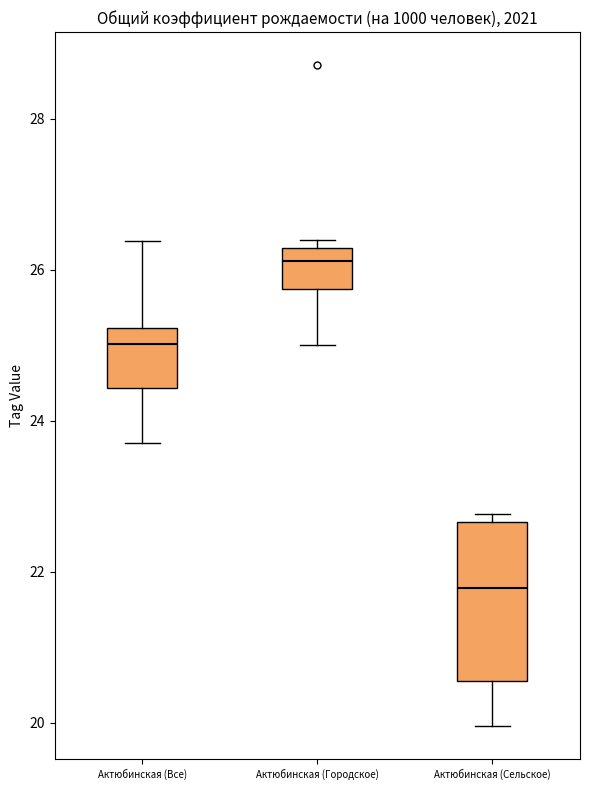

Reading left to right, read every box against the y-axis: the position of its median line, the range the box covers, and the ends of its whiskers. The values are not printed on the chart, so give them approximately, as read against the axis.

Актюбинская (Все): median 25.0, box 24.4 to 25.2, whiskers 23.8 to 26.4
Актюбинская (Городское): median 26.2 (just below the box's upper edge), box 25.8 to 26.2, whiskers 25.0 to 26.4
Актюбинская (Сельское): median 21.8, box 20.6 to 22.6, whiskers 20.0 to 22.8